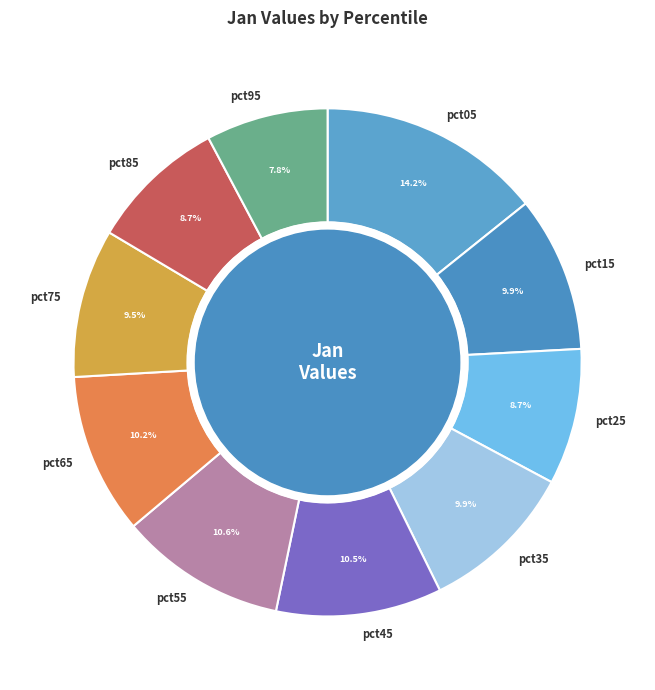

Count the number of slices in the pie.

10